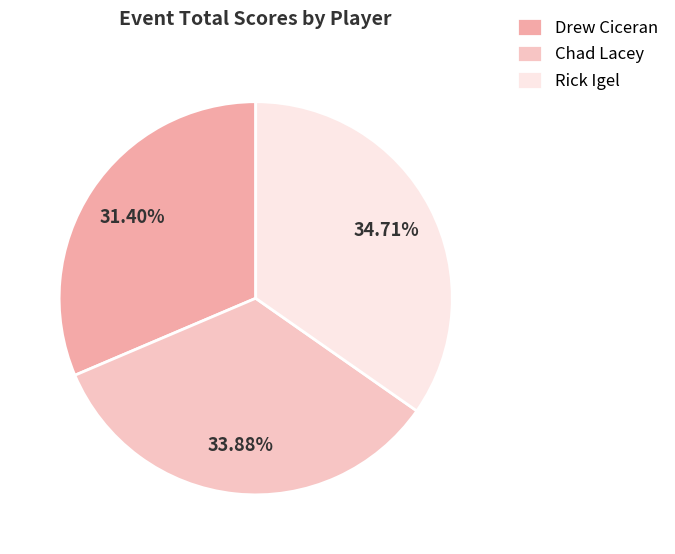

Does Rick Igel account for over 50% of the chart?

No